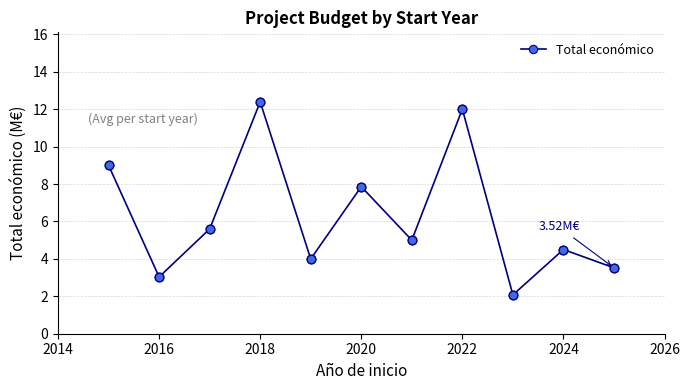

What is the sum of all values?

69.0